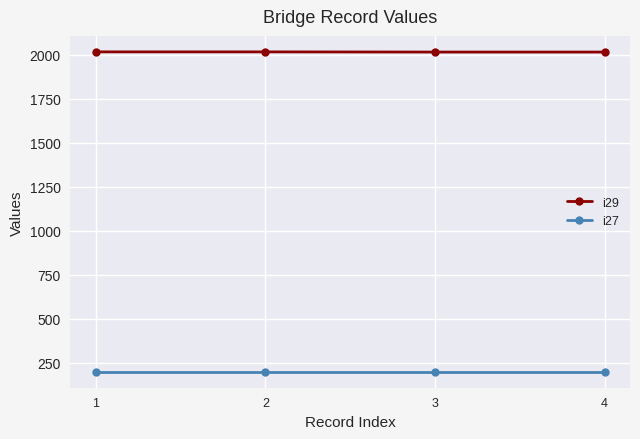

The i29 series shows 2692 at 2. True or false?

False